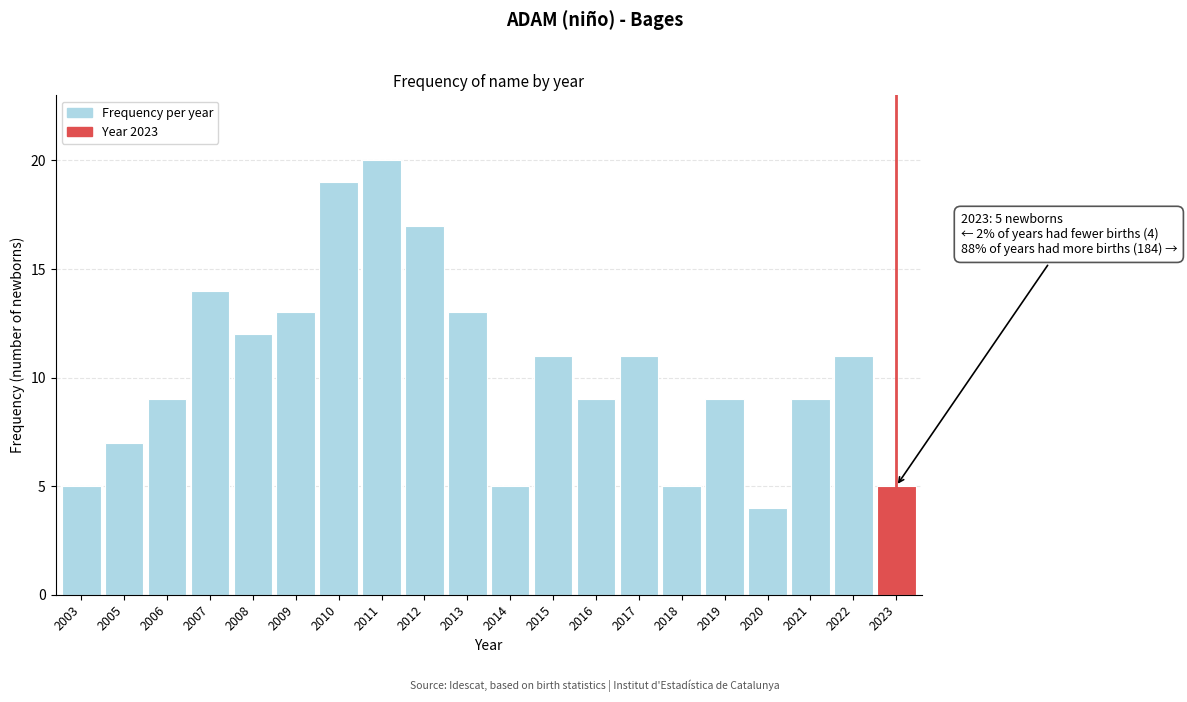

Reading left to right, list all the values displayed in this chart.

5	7	9	14	12	13	19	20	17	13	5	11	9	11	5	9	4	9	11	5